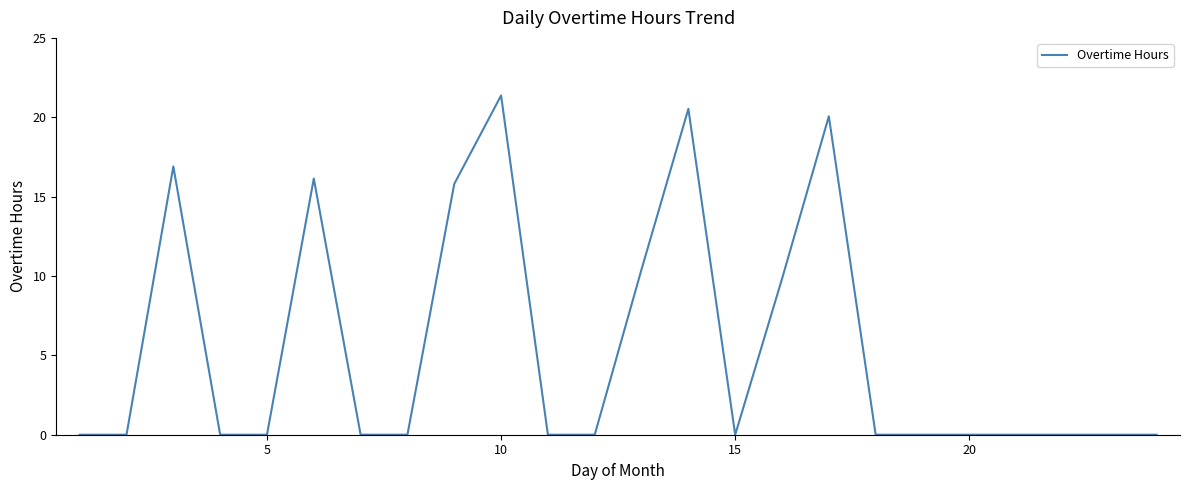

What is the difference between the maximum and minimum values?

21.4